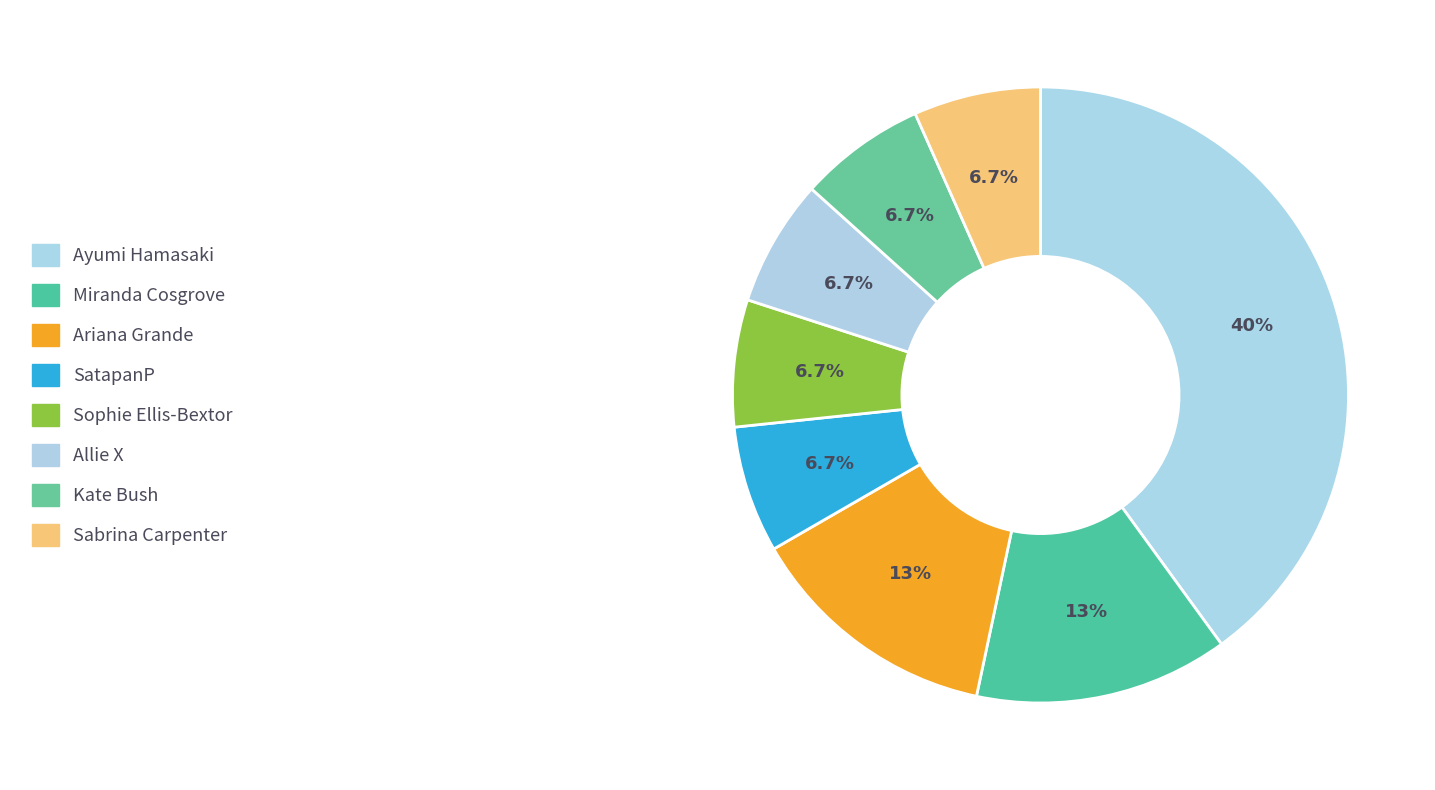

What is the largest slice in the pie chart?

Ayumi Hamasaki